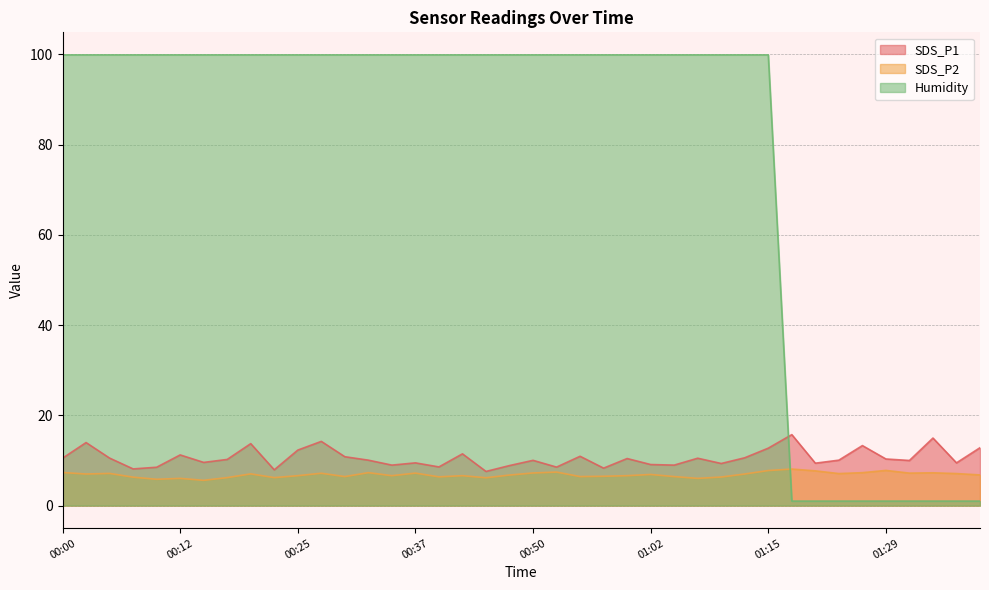

Reading left to right, list all the values displayed in this chart.

SDS_P1: 10.5	14.0	10.5	8.1	8.5	11.2	9.6	10.2	13.7	7.9	12.3	14.2	10.8	10.1	9.0	9.5	8.6	11.5	7.6	8.9	10.0	8.5	10.9	8.3	10.4	9.1	9.0	10.5	9.3	10.6	12.7	15.7	9.4	10.1	13.3	10.3	10.0	15.0	9.5	12.8
SDS_P2: 7.3	7.0	7.1	6.3	5.8	6.0	5.6	6.2	7.0	6.2	6.6	7.2	6.4	7.3	6.6	7.2	6.4	6.6	6.2	6.8	7.2	7.4	6.4	6.5	6.6	6.9	6.4	6.0	6.3	7.0	7.8	8.1	7.7	7.1	7.3	7.8	7.2	7.3	7.1	6.8
Humidity: 99.9	99.9	99.9	99.9	99.9	99.9	99.9	99.9	99.9	99.9	99.9	99.9	99.9	99.9	99.9	99.9	99.9	99.9	99.9	99.9	99.9	99.9	99.9	99.9	99.9	99.9	99.9	99.9	99.9	99.9	99.9	1.0	1.0	1.0	1.0	1.0	1.0	1.0	1.0	1.0